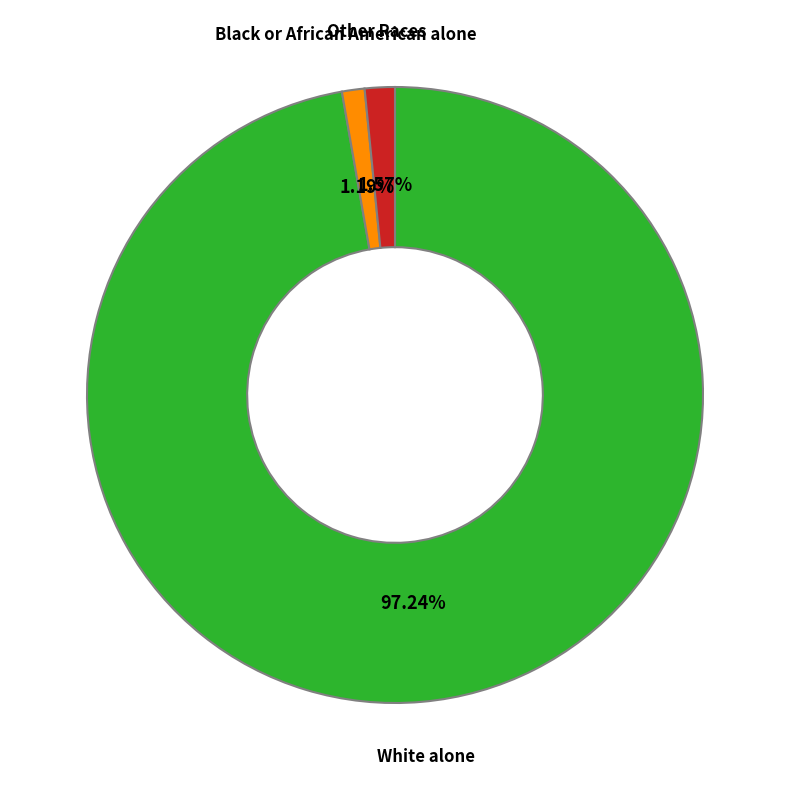

What is the majority slice?

White alone